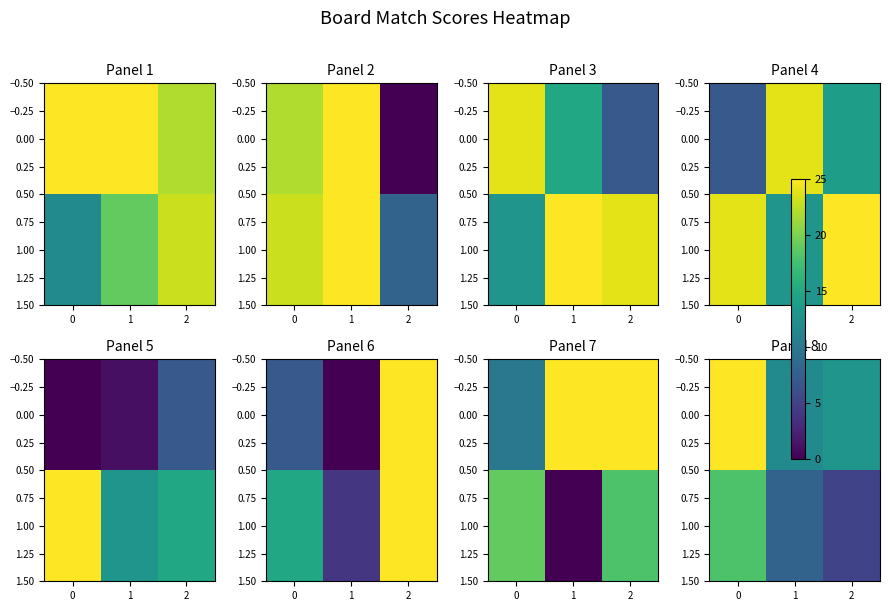

Rank the series by their average value, from lowest to highest.

1.00, 0.00